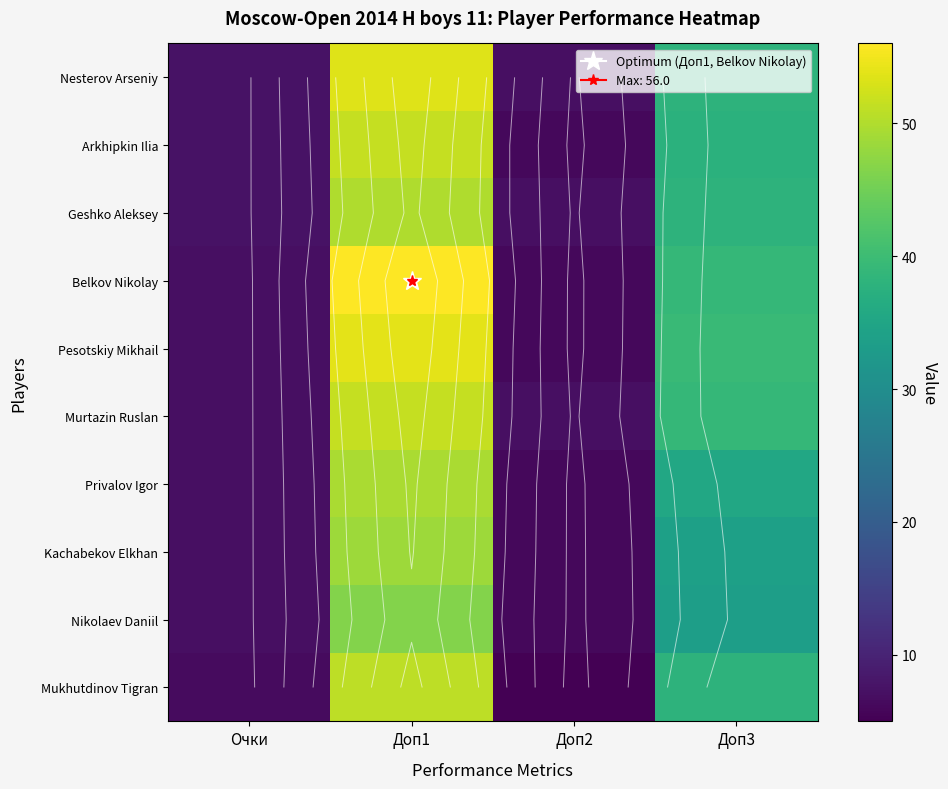

Rank the series by their maximum value, from highest to lowest.

Belkov Nikolay, Pesotskiy Mikhail, Nesterov Arseniy, Arkhipkin Ilia, Murtazin Ruslan, Mukhutdinov Tigran, Geshko Aleksey, Privalov Igor, Kachabekov Elkhan, Nikolaev Daniil